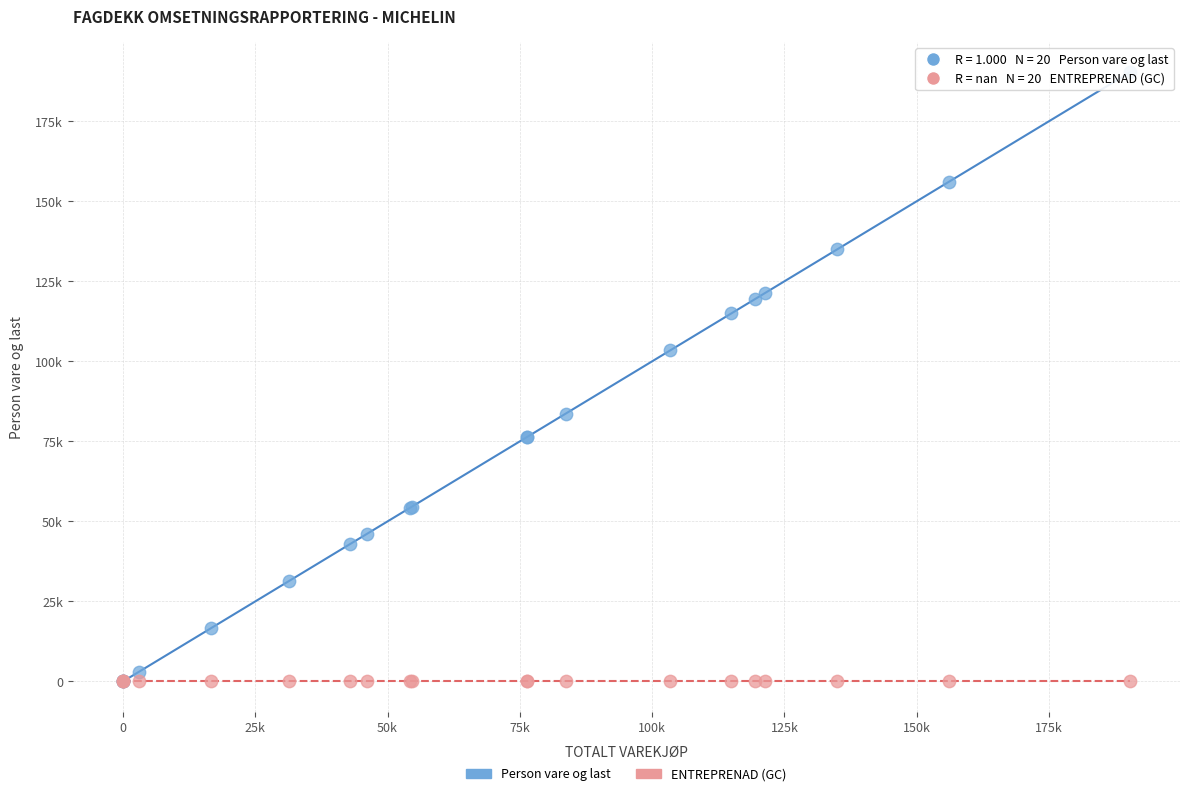

What are all the series names shown in the legend?

Person vare og last, ENTREPRENAD (GC)